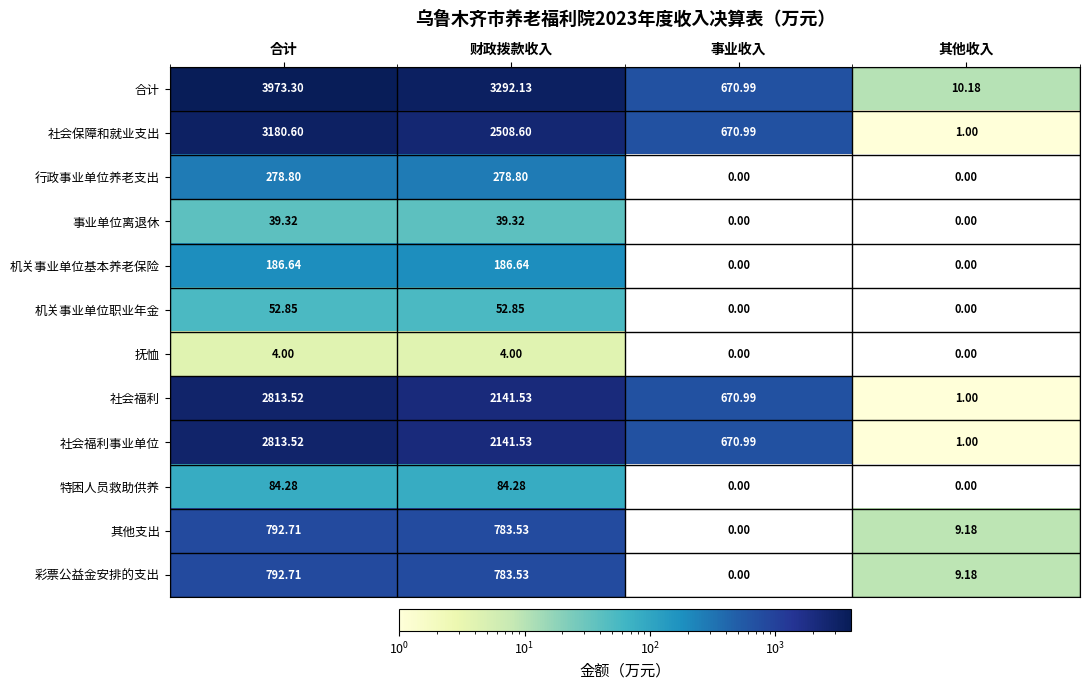

How many series are shown in this chart?

12